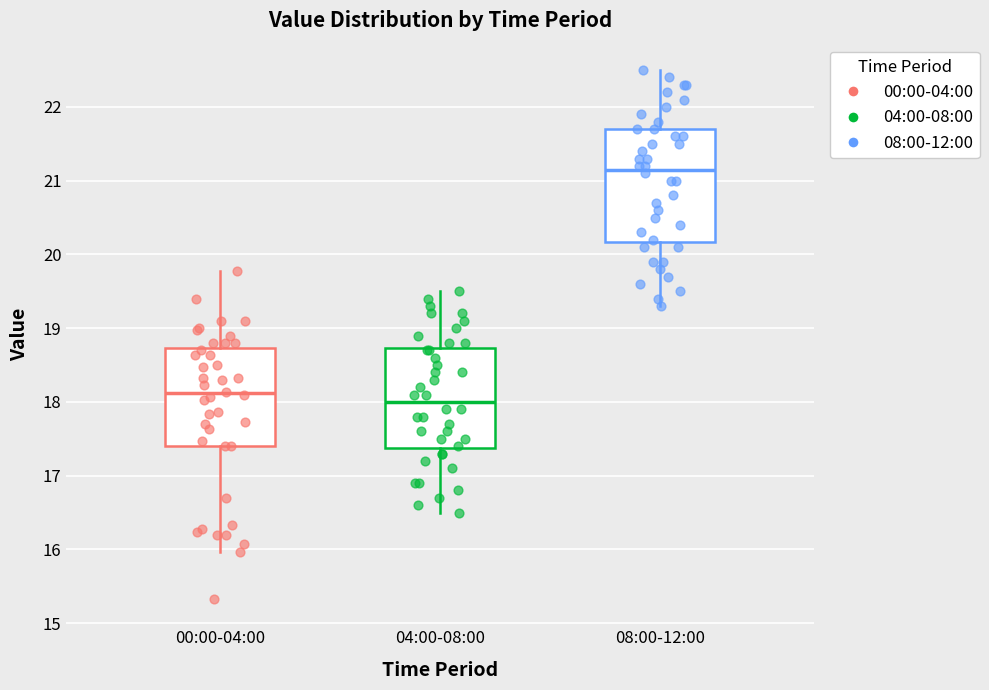

Reading left to right, read every box against the y-axis: the position of its median line, the range the box covers, and the ends of its whiskers. The values are not printed on the chart, so give them approximately, as read against the axis.

00:00-04:00: median 18.1, box 17.4 to 18.7, whiskers 16.0 to 19.8
04:00-08:00: median 18.0, box 17.4 to 18.7, whiskers 16.5 to 19.5
08:00-12:00: median 21.2, box 20.2 to 21.7, whiskers 19.3 to 22.5